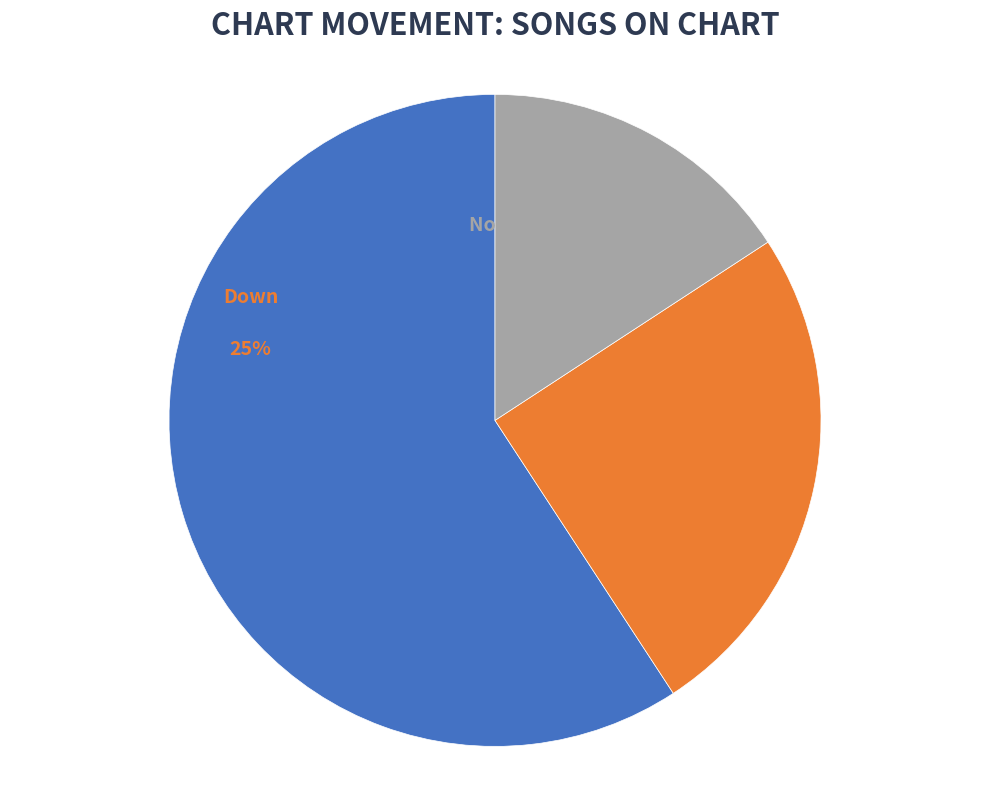

Count the number of slices in the pie.

3